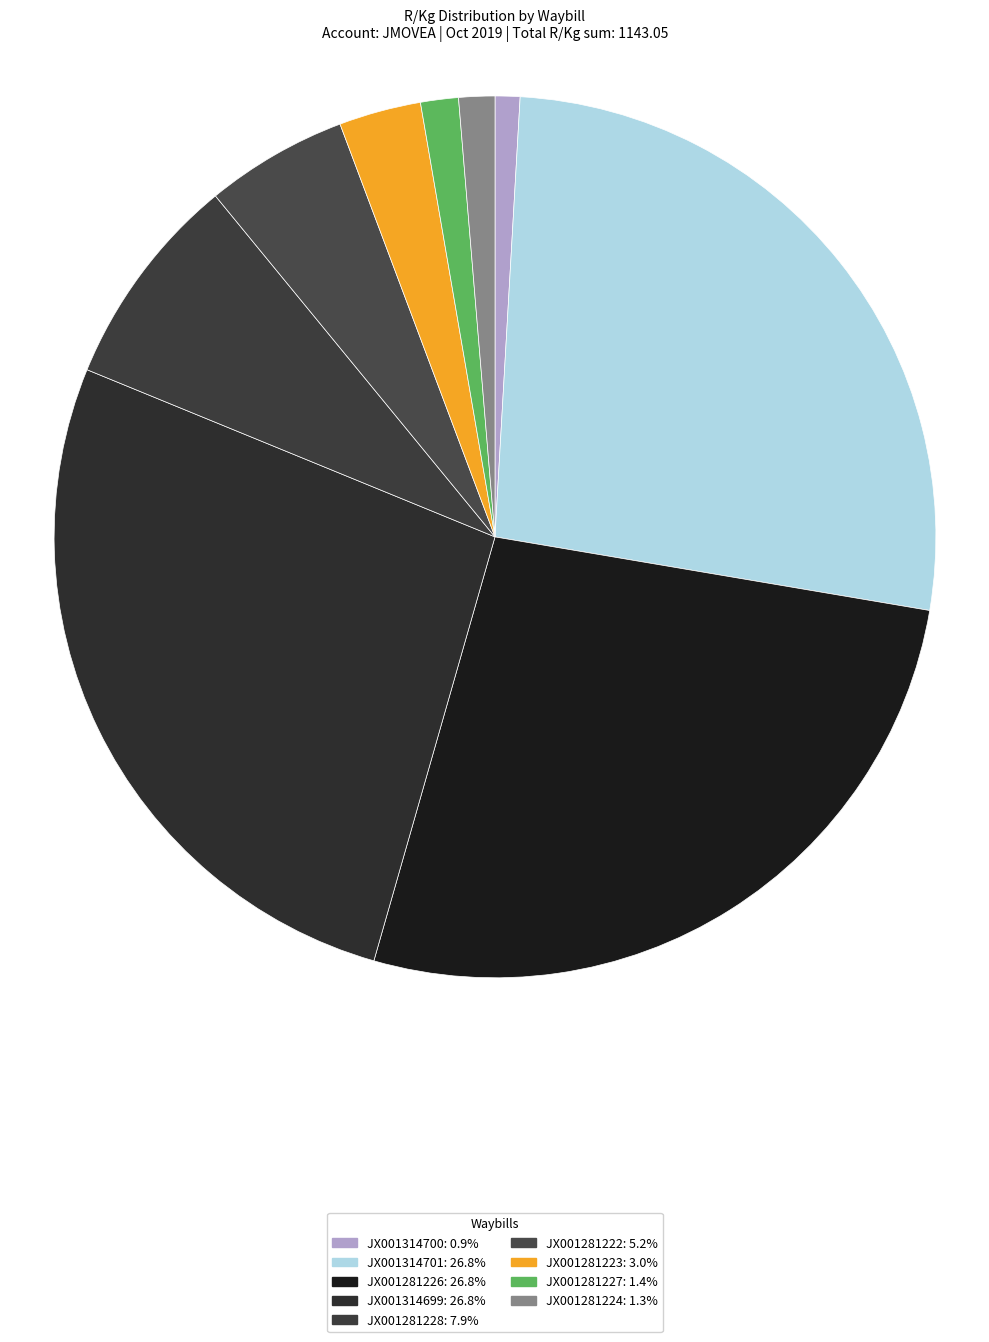

Is it true that JX001281228 is 8% of the pie?

True